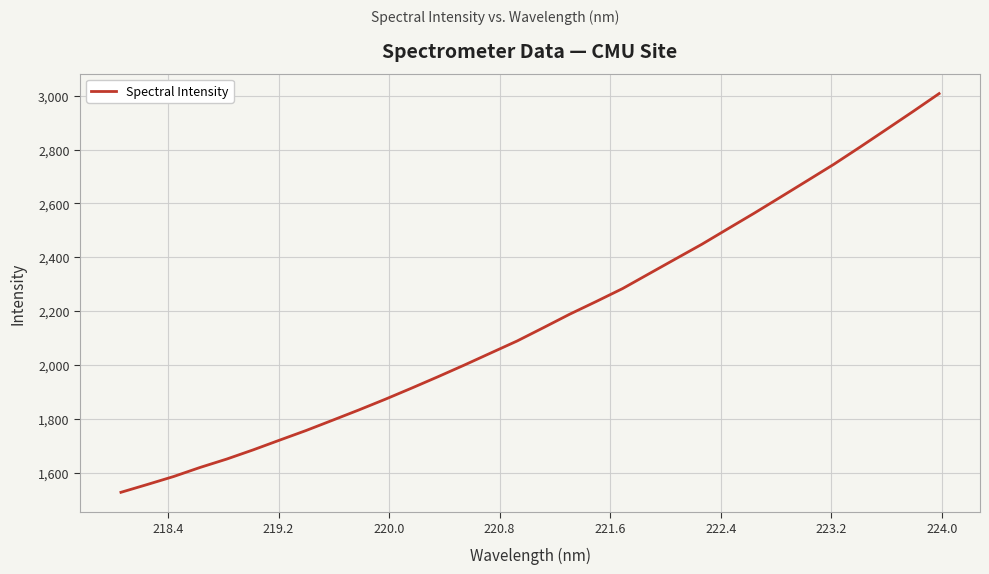

Reading right to left, what are all the values shown in this chart?

3007.5	2940.4	2874.5	2809.0	2744.8	2684.4	2624.2	2564.5	2506.5	2448.3	2393.8	2339.1	2284.2	2236.2	2189.3	2139.1	2089.6	2045.0	2000.3	1956.9	1914.6	1873.2	1833.5	1795.2	1757.2	1721.6	1685.5	1651.5	1620.6	1587.0	1557.3	1528.2